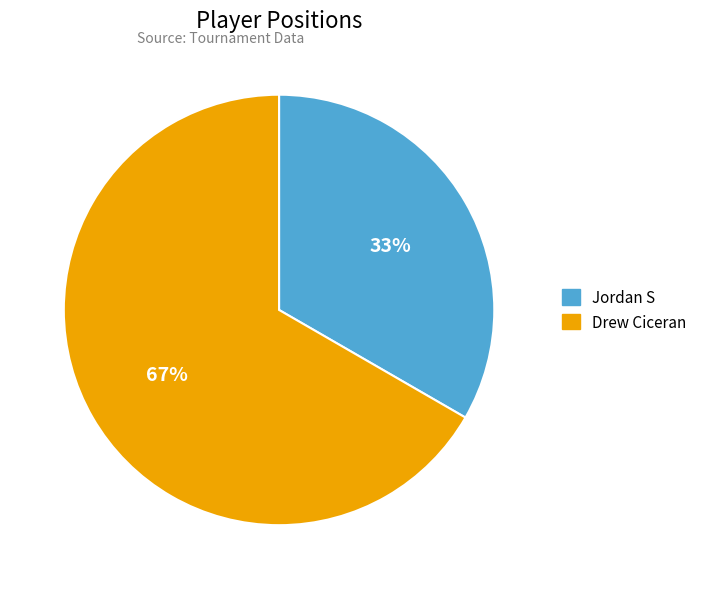

Is there any slice that represents more than half of the pie?

Yes